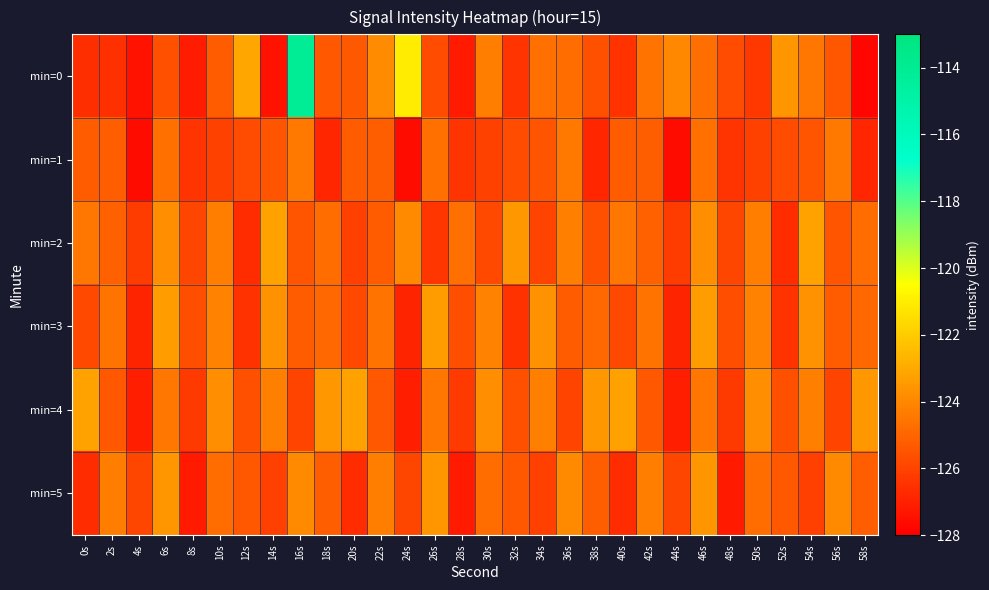

How many categories are shown in the chart?

30